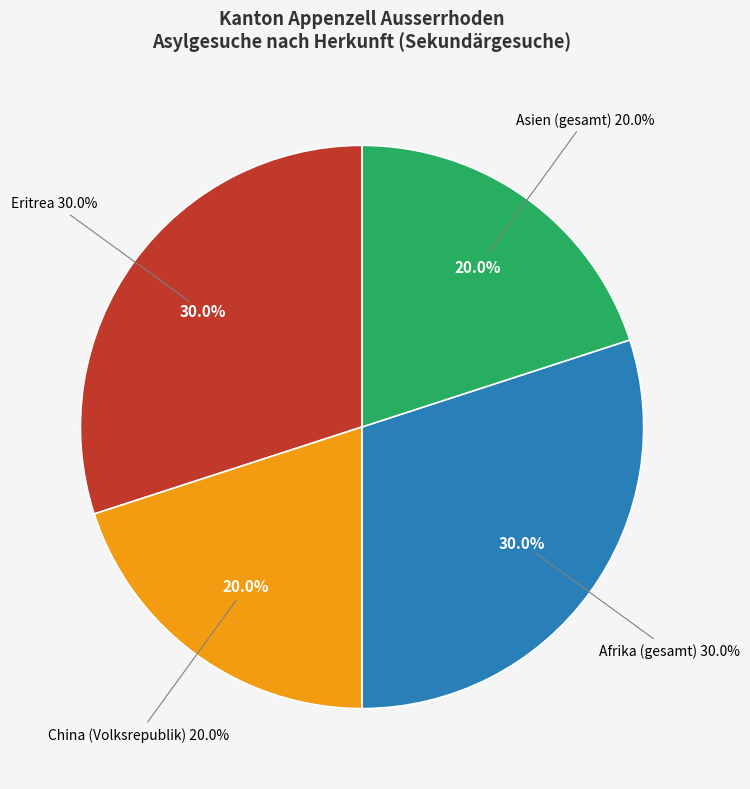

The Asien slice represents 10% of the pie. True or false?

False